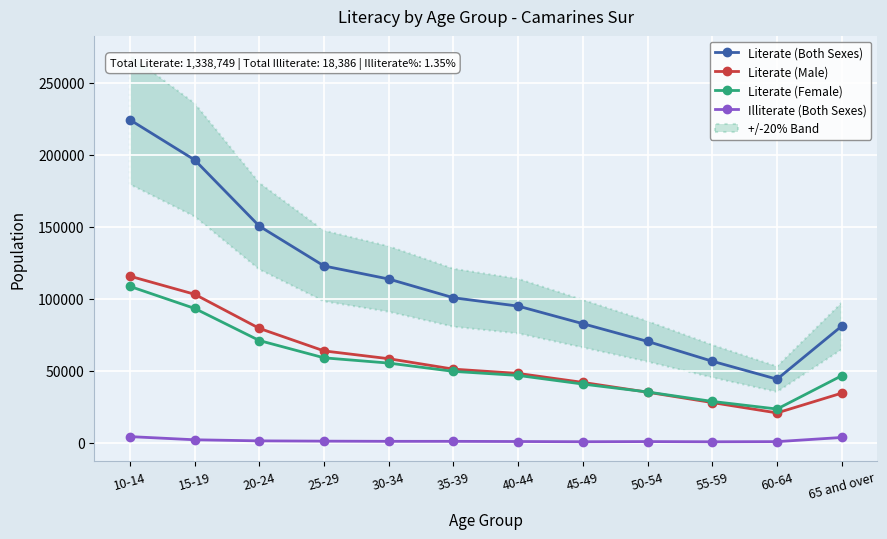

How many data points in Literate (Male) are less than 51153?

6